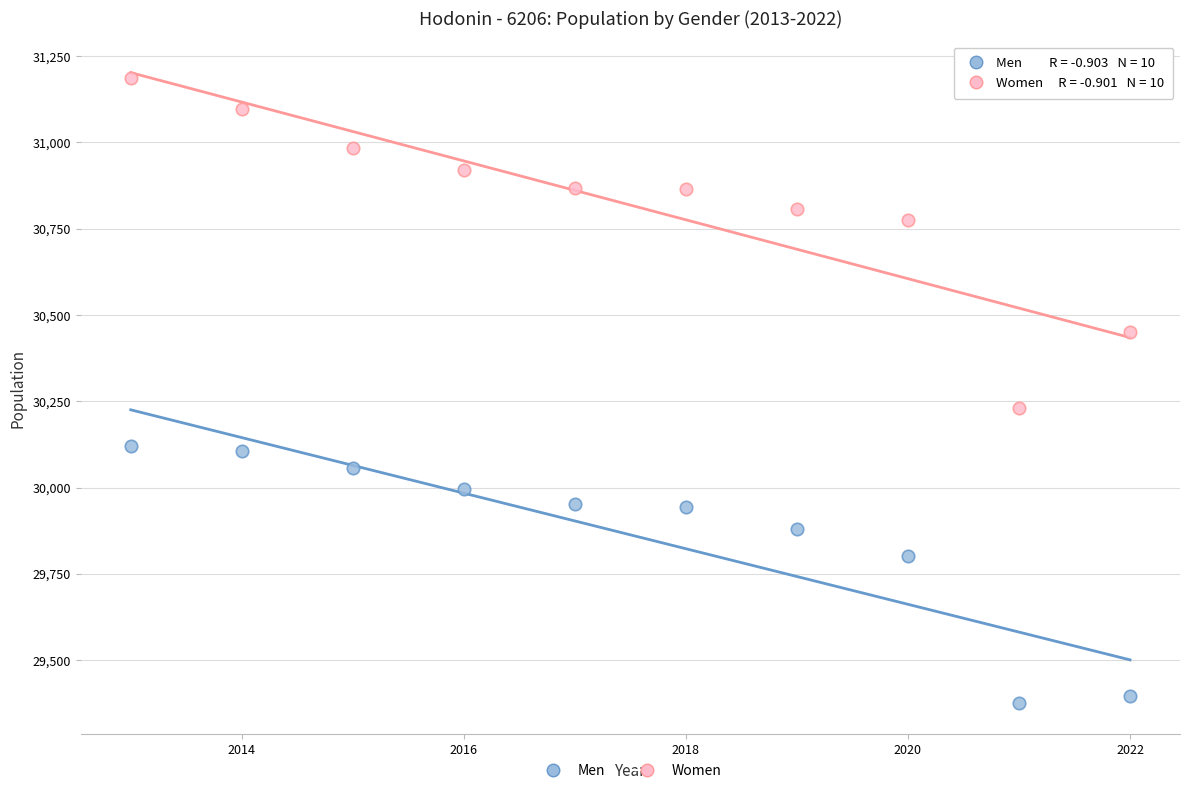

Across all data points, what is the range of Y values (max minus min)?

1810